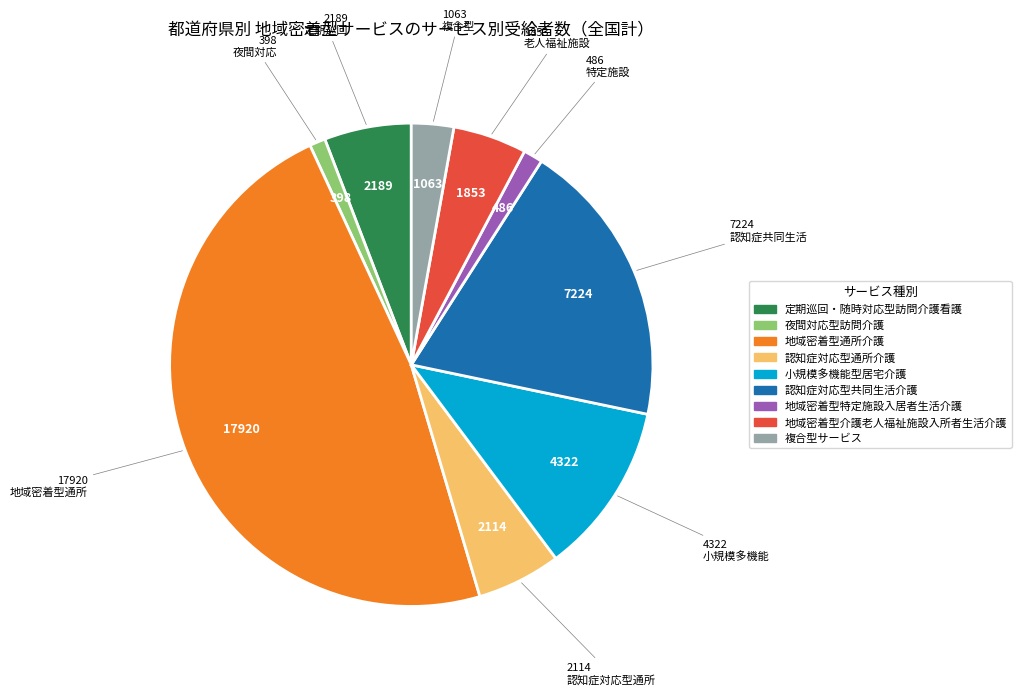

Does any single category account for the majority?

No